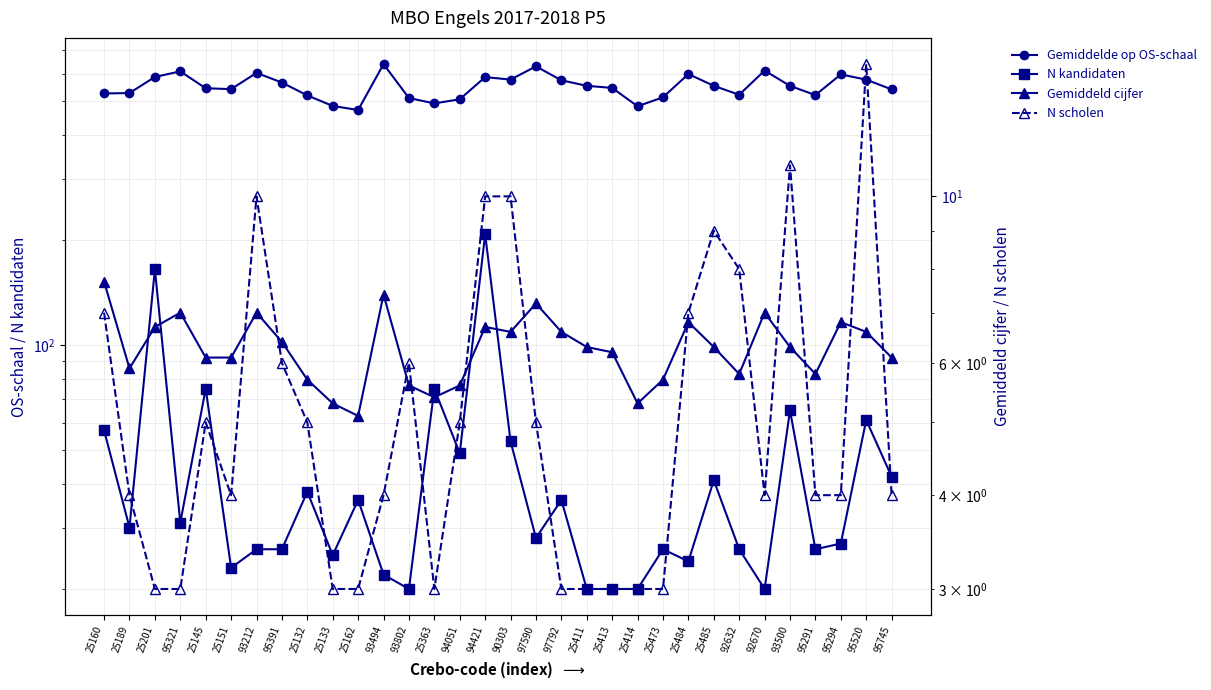

What is the total value across all series at 25162?

516.4